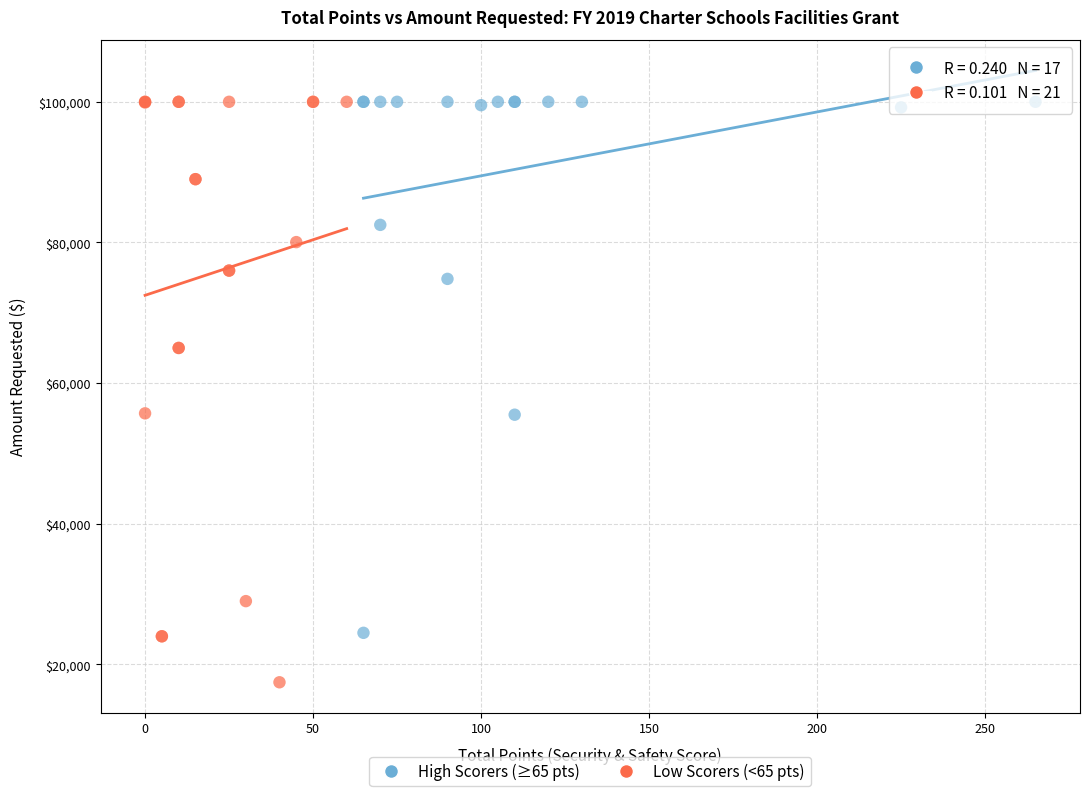

Which series has the largest Y range (max minus min)?

Low Scorers (<65 pts)